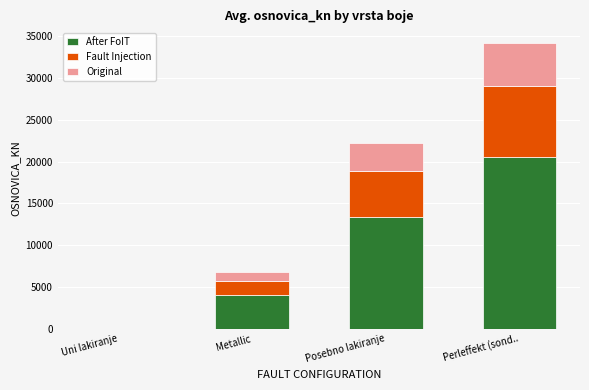

What value does the After FoIT series have at Perleffekt (sond..?

20534.5